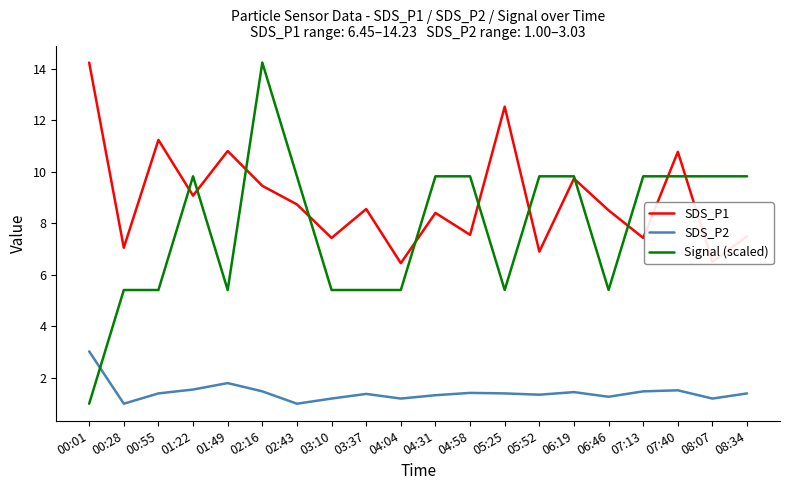

True or false: SDS_P1 has more than 2 points higher than both neighbors.

True